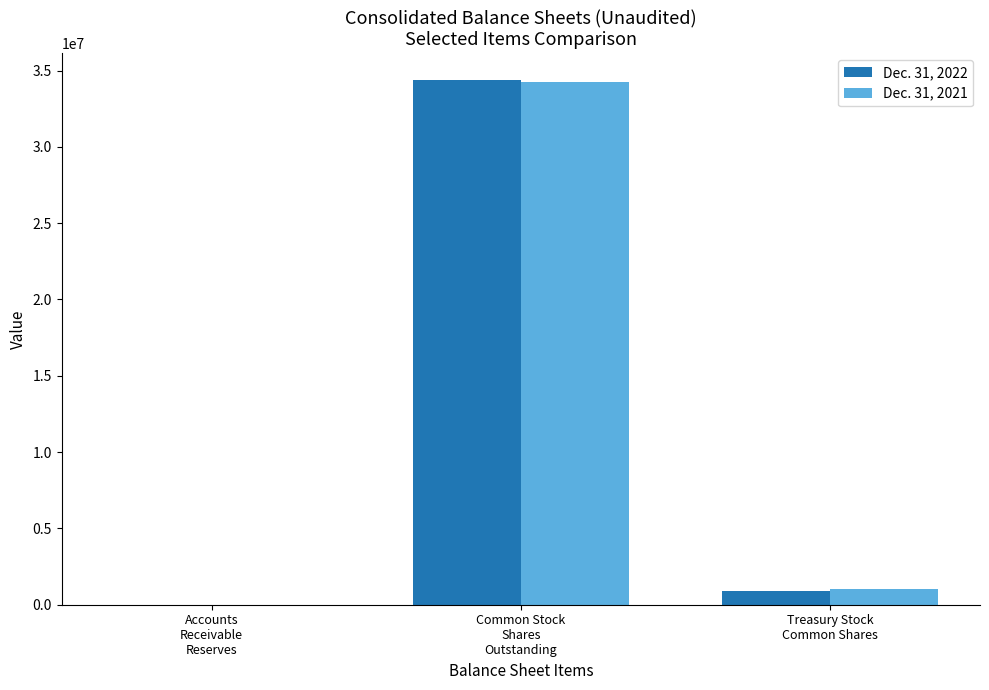

Reading left to right, extract all data points from this chart.

Dec. 31, 2022: 249	34407654	894895
Dec. 31, 2021: 257	34242581	1059968